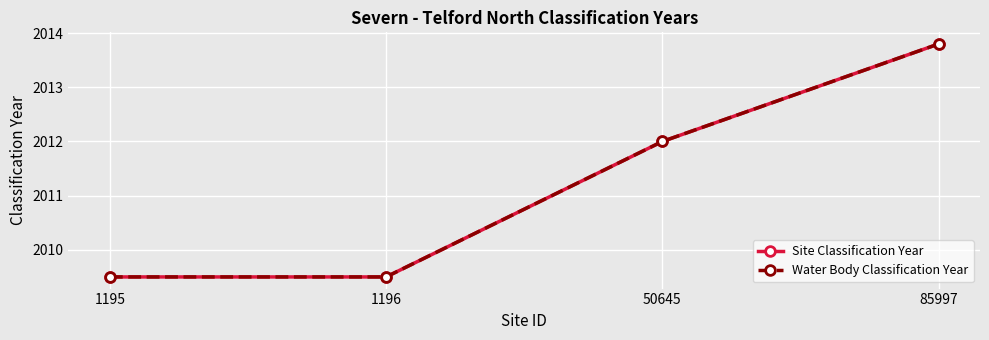

Does the chart have visible grid lines?

Yes